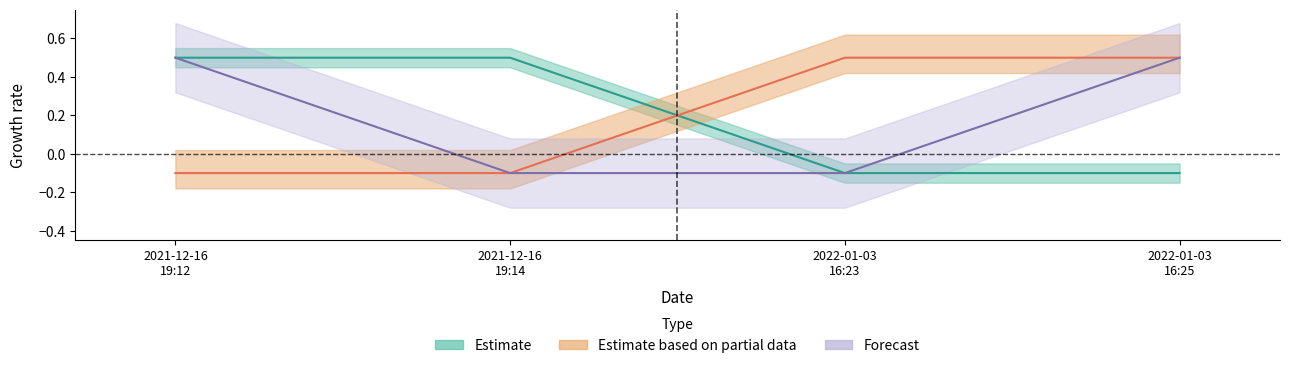

What is the difference between the rptOwnerCik values at 2021-12-16 19:12 and 2022-01-03 16:23?

0.6